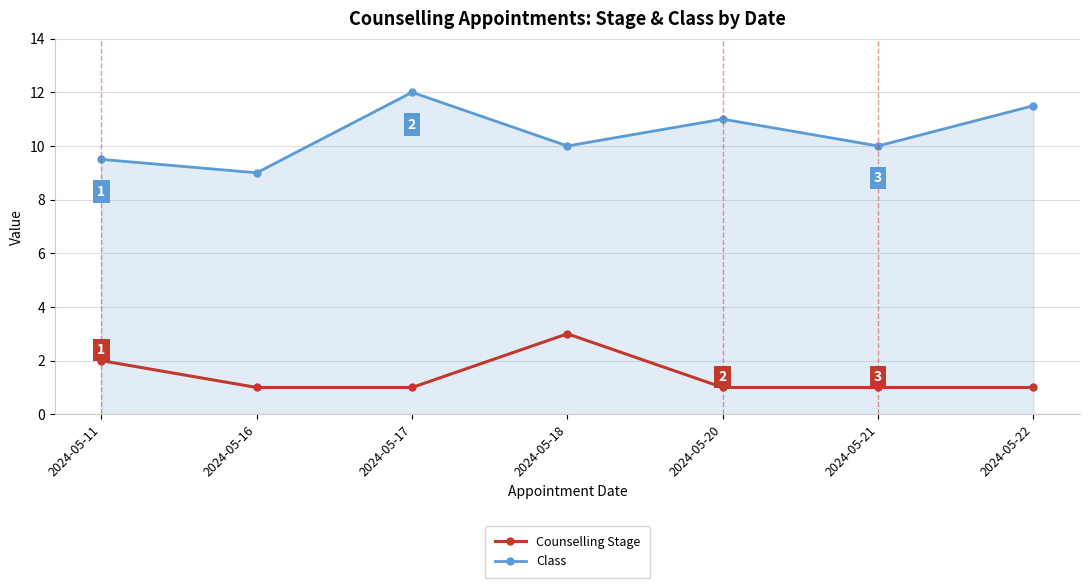

Rank the series by their average value, from lowest to highest.

Counselling Stage, Class